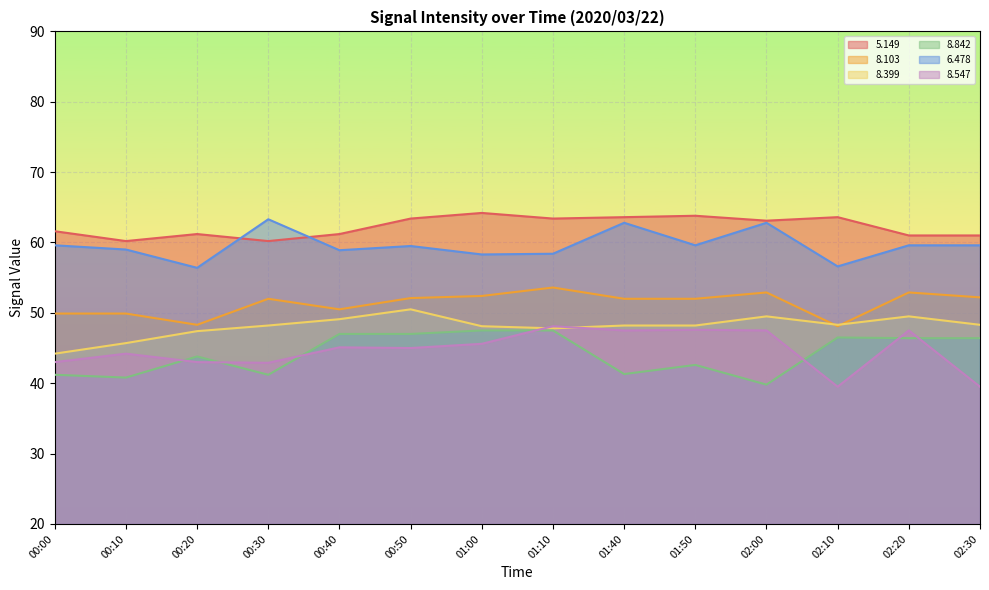

List the labels in order of   8.842 value, largest first.

01:00, 01:10, 00:40, 00:50, 02:10, 02:20, 02:30, 00:20, 01:50, 01:40, 00:00, 00:30, 00:10, 02:00